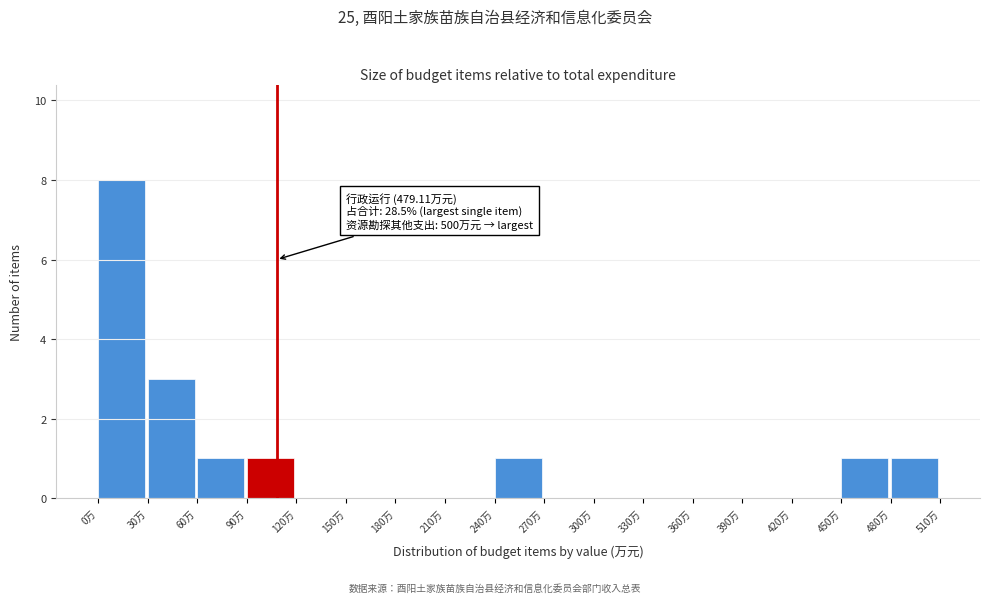

Over which range of the x-axis is the bar tallest?

0 to 30